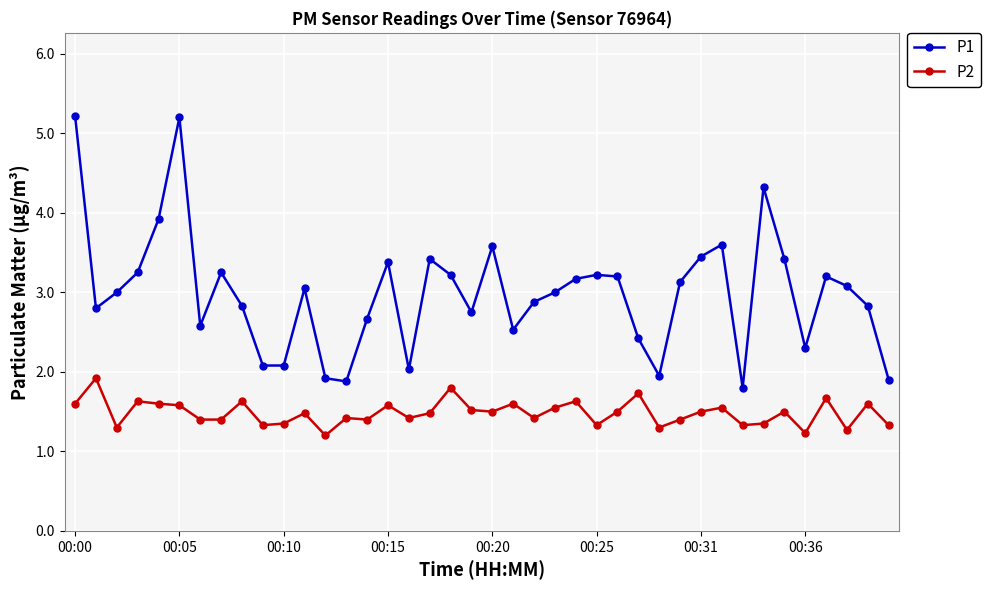

What is the smallest value displayed?

1.2